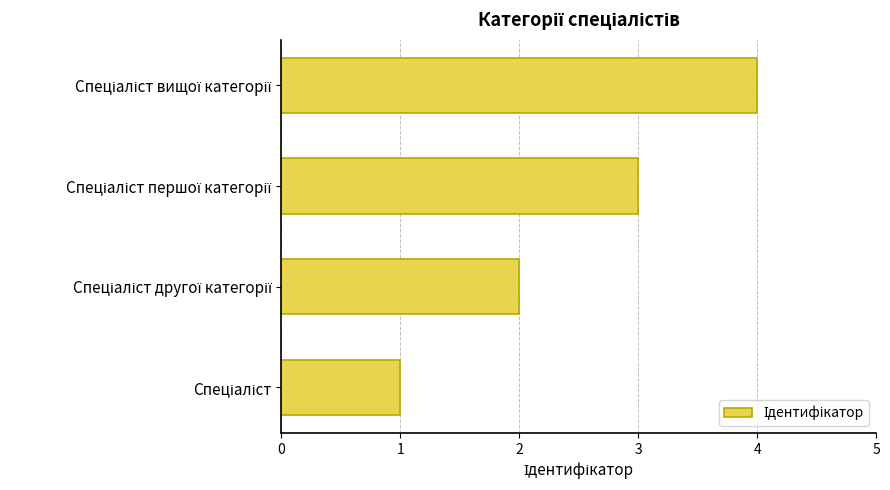

What is the maximum value shown in the chart?

4